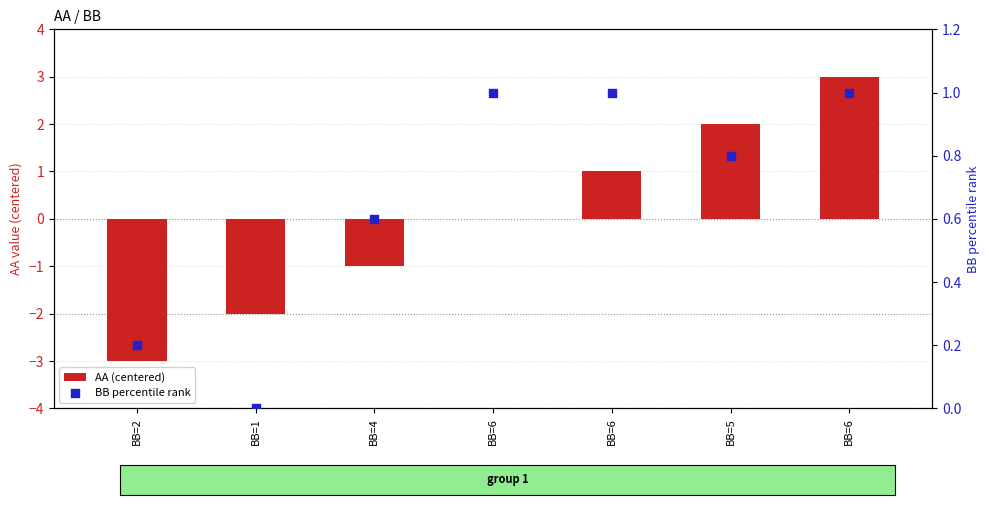

At how many categories does at least one series exceed -2?

7